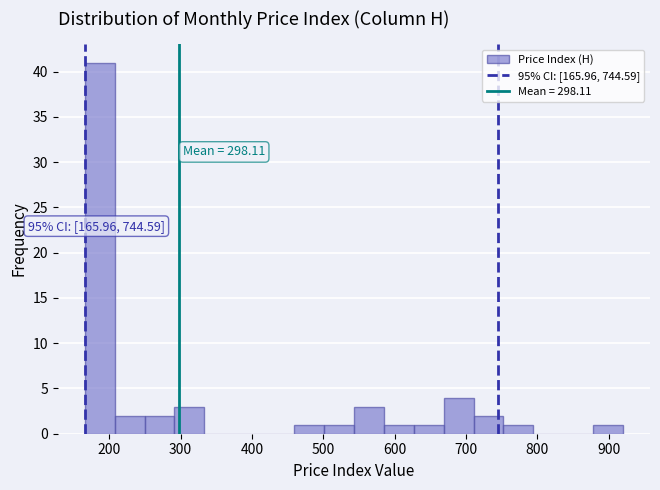

Which range on the x-axis has the tallest bar?

170 to 210